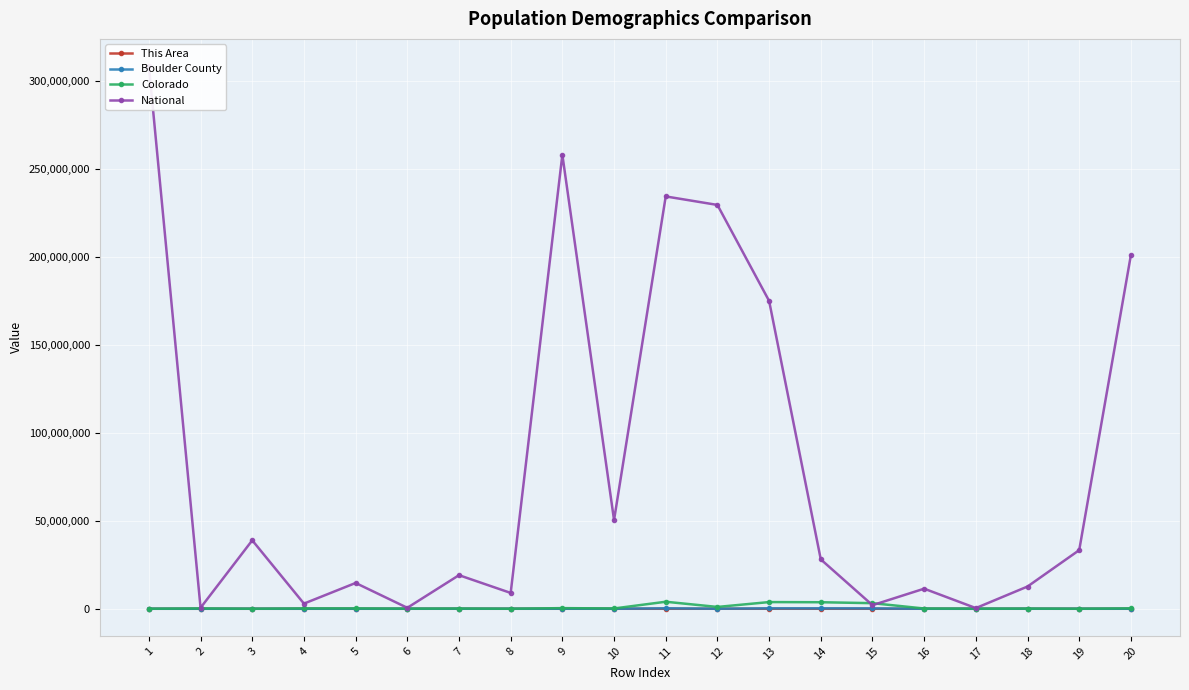

At which label does Colorado reach its minimum?

3